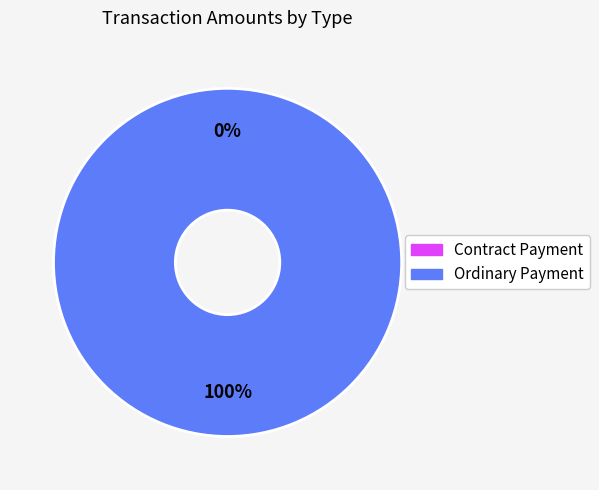

To the nearest percent, what is the difference between the largest and smallest slice percentages?

100%